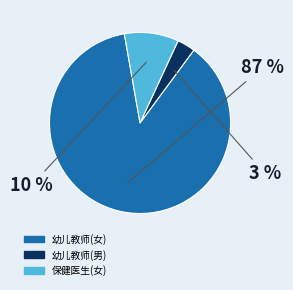

To the nearest percent, what is the difference between the 保健医生(女) and 幼儿教师(女) slice percentages?

77%